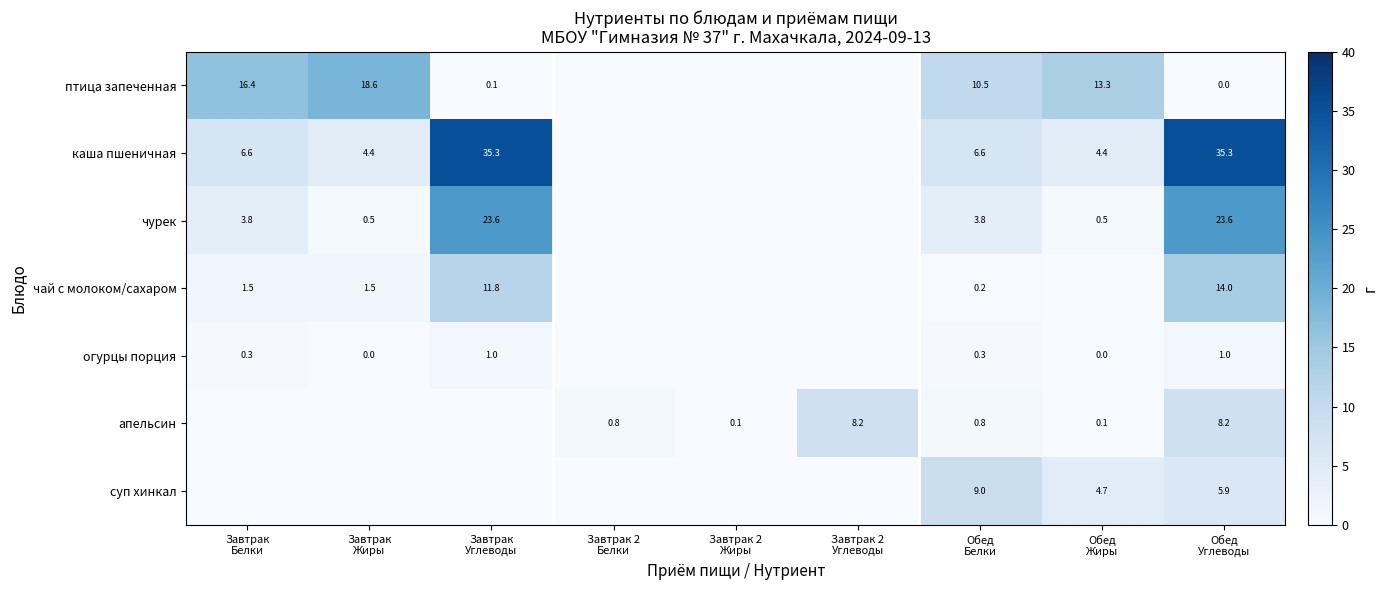

What is the spread (max minus min) of values at Завтрак
Жиры?

18.6